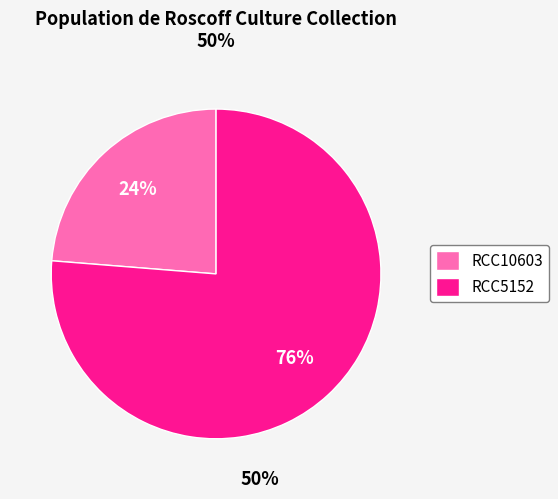

How many slices are in this pie chart?

2